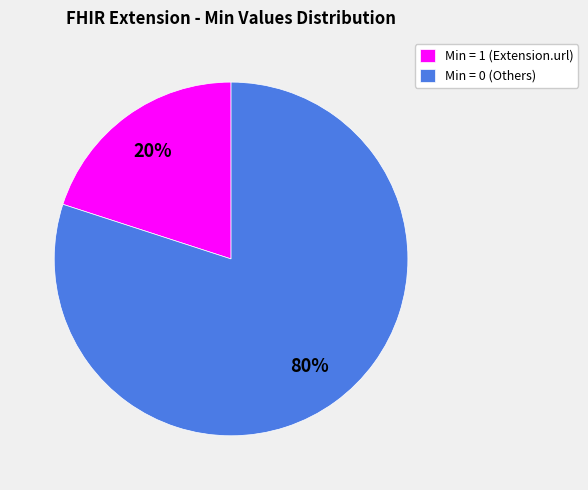

Rank the categories by value from lowest to highest.

Min = 1 (Extension.url), Min = 0 (Others)